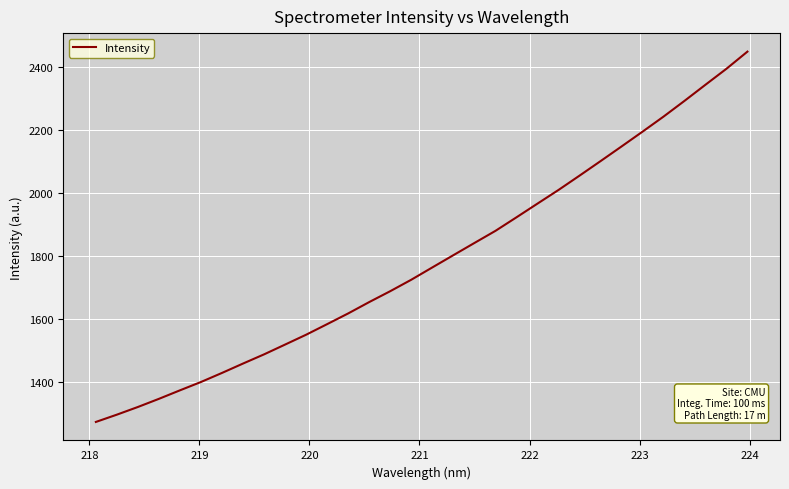

What is the smallest value displayed?

1271.6